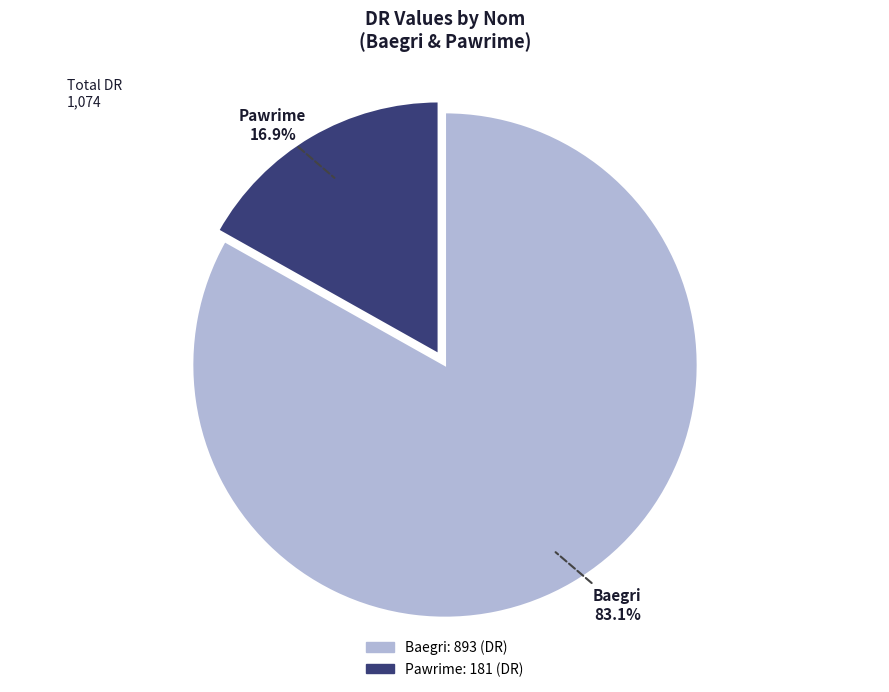

To the nearest percent, what is the difference between the Baegri and Pawrime slice percentages?

66%